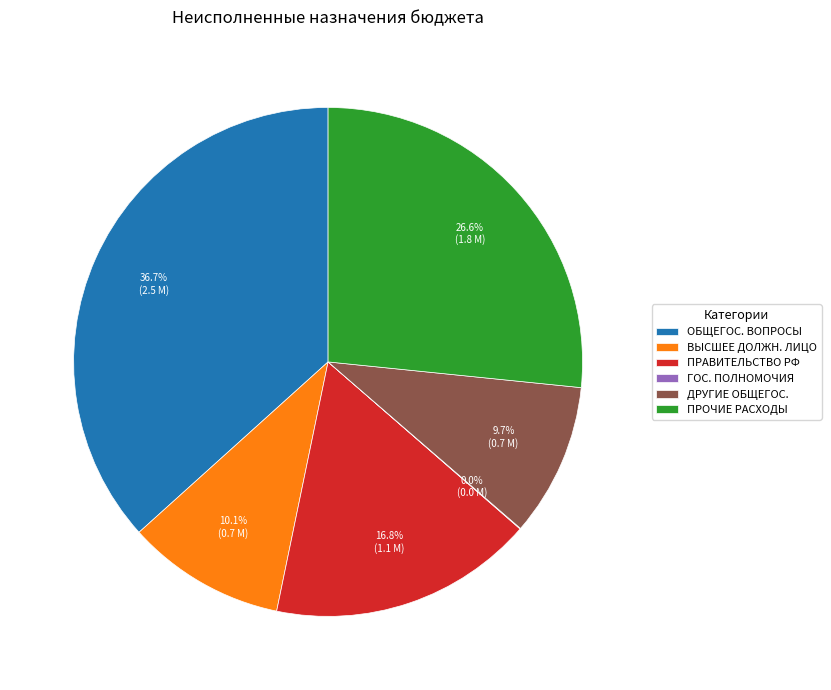

Between ВЫСШЕЕ ДОЛЖН. ЛИЦО and ПРОЧИЕ РАСХОДЫ, which is larger?

ПРОЧИЕ РАСХОДЫ